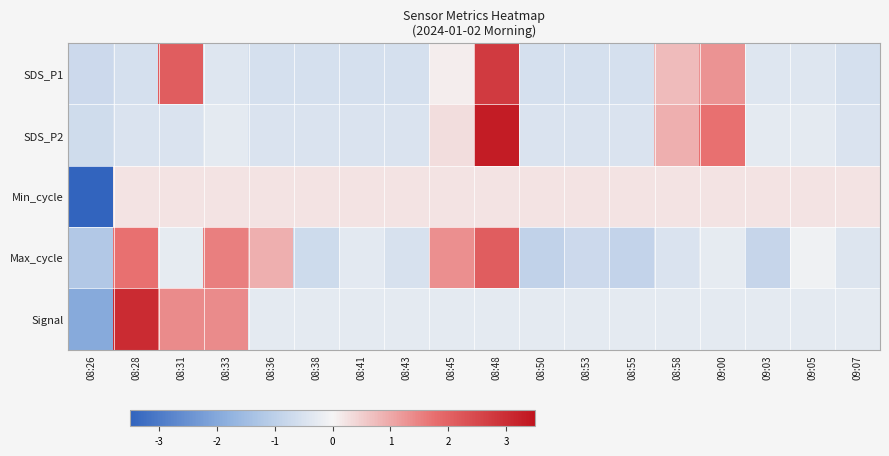

Reading right to left, extract all data points from this chart.

SDS_P1: 09:07=-0.6	09:05=-0.4	09:03=-0.4	09:00=1.3	08:58=0.8	08:55=-0.6	08:53=-0.6	08:50=-0.6	08:48=2.8	08:45=0.1	08:43=-0.6	08:41=-0.6	08:38=-0.6	08:36=-0.6	08:33=-0.4	08:31=2.1	08:28=-0.6	08:26=-0.7
SDS_P2: 09:07=-0.5	09:05=-0.3	09:03=-0.3	09:00=1.7	08:58=0.9	08:55=-0.5	08:53=-0.5	08:50=-0.5	08:48=3.3	08:45=0.3	08:43=-0.5	08:41=-0.5	08:38=-0.5	08:36=-0.5	08:33=-0.3	08:31=-0.5	08:28=-0.5	08:26=-0.7
Min_cycle: 09:07=0.2	09:05=0.2	09:03=0.2	09:00=0.2	08:58=0.2	08:55=0.2	08:53=0.2	08:50=0.2	08:48=0.2	08:45=0.2	08:43=0.2	08:41=0.2	08:38=0.2	08:36=0.2	08:33=0.2	08:31=0.2	08:28=0.2	08:26=-4.1
Max_cycle: 09:07=-0.4	09:05=-0.1	09:03=-0.8	09:00=-0.3	08:58=-0.5	08:55=-0.9	08:53=-0.7	08:50=-0.9	08:48=2.1	08:45=1.3	08:43=-0.5	08:41=-0.3	08:38=-0.7	08:36=0.9	08:33=1.5	08:31=-0.3	08:28=1.7	08:26=-1.2
Signal: 09:07=-0.3	09:05=-0.3	09:03=-0.3	09:00=-0.3	08:58=-0.3	08:55=-0.3	08:53=-0.3	08:50=-0.3	08:48=-0.3	08:45=-0.3	08:43=-0.3	08:41=-0.3	08:38=-0.3	08:36=-0.3	08:33=1.4	08:31=1.4	08:28=3.1	08:26=-1.9